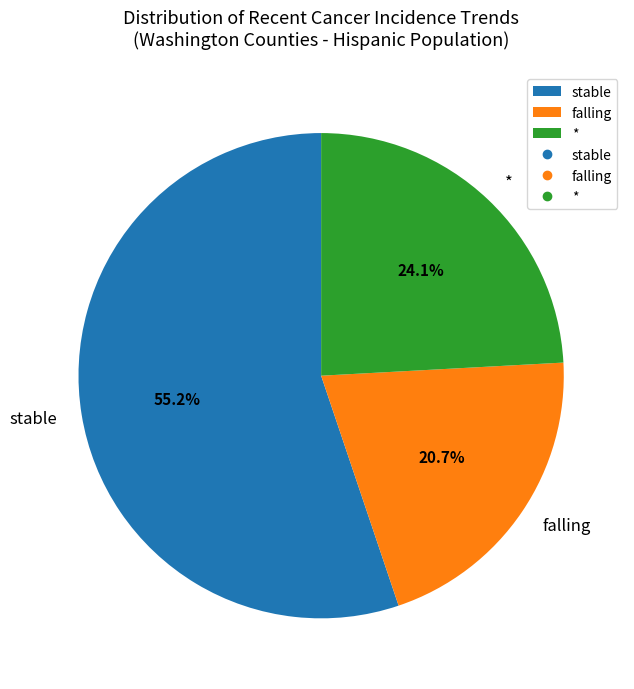

Rank the categories by value from highest to lowest.

stable, *, falling